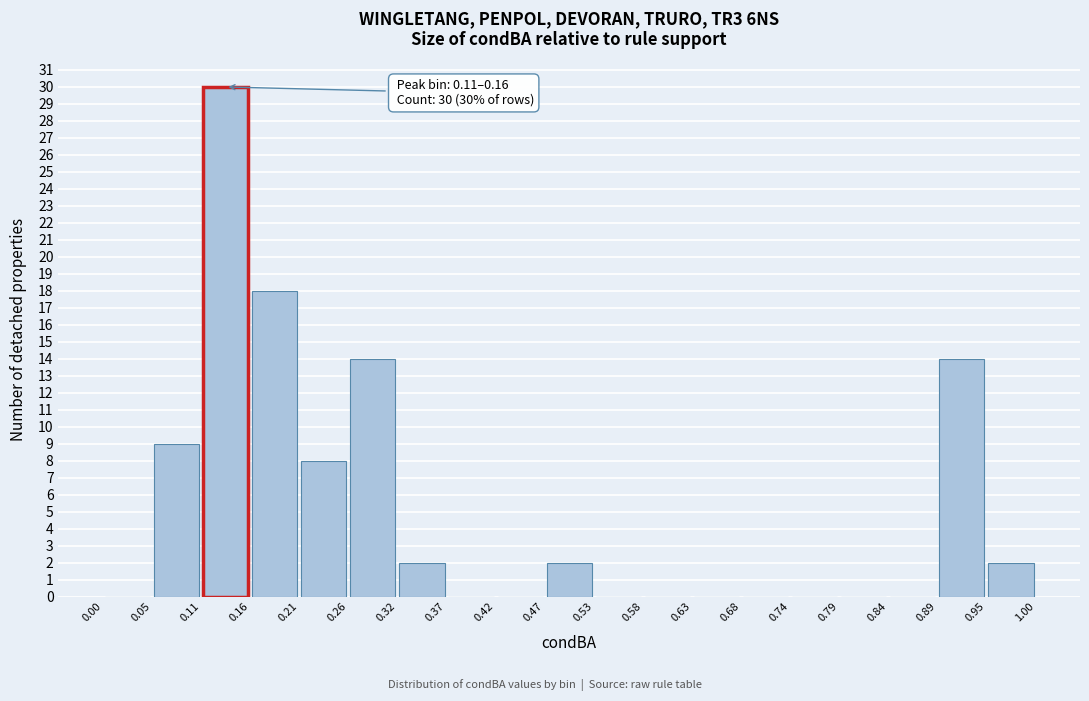

Which range on the x-axis has the tallest bar?

0.11 to 0.16